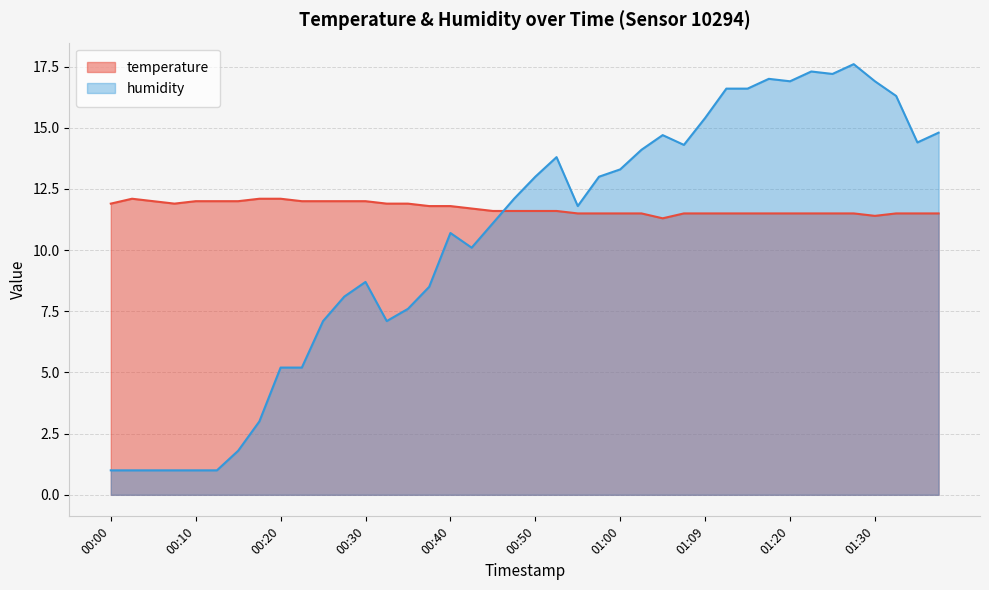

Rank the series by their average value, from highest to lowest.

temperature, humidity